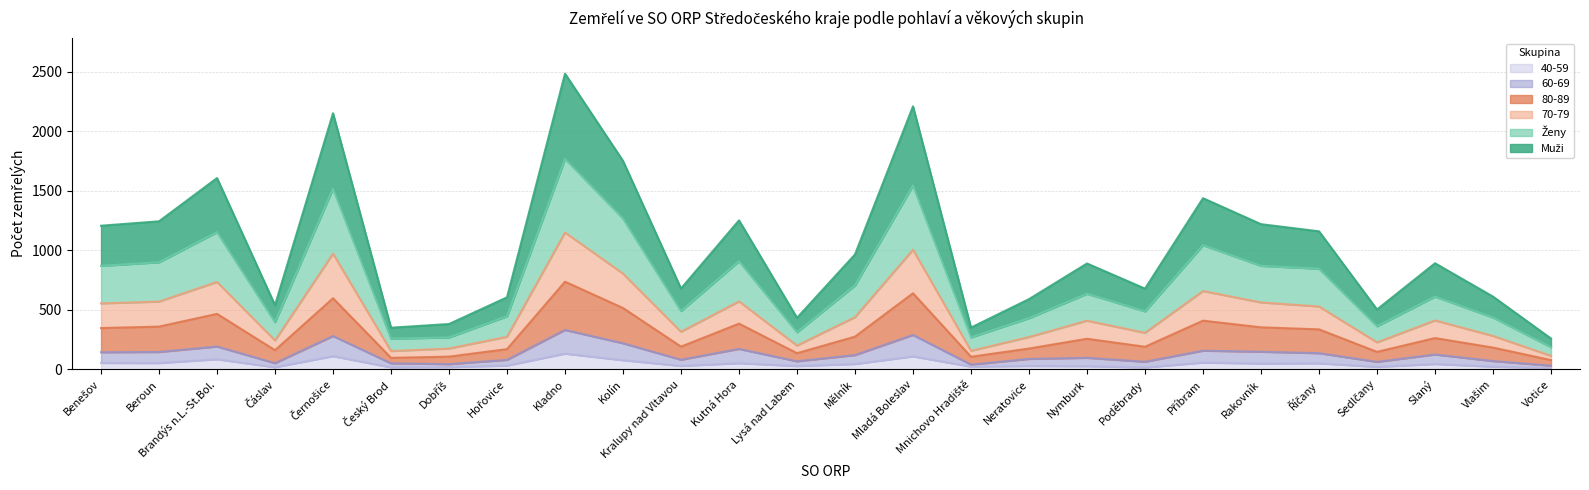

Reading left to right, transcribe all the data shown in this chart.

Muži: Benešov=1206	Beroun=1243	Brandýs n.L.-St.Bol.=1606	Čáslav=539	Černošice=2150	Český Brod=350	Dobříš=381	Hořovice=605	Kladno=2482	Kolín=1750	Kralupy nad Vltavou=679	Kutná Hora=1251	Lysá nad Labem=433	Mělník=965	Mladá Boleslav=2208	Mnichovo Hradiště=351	Neratovice=590	Nymburk=889	Poděbrady=678	Příbram=1437	Rakovník=1219	Říčany=1159	Sedlčany=503	Slaný=891	Vlašim=611	Votice=259
Ženy: Benešov=869	Beroun=899	Brandýs n.L.-St.Bol.=1152	Čáslav=396	Černošice=1517	Český Brod=258	Dobříš=268	Hořovice=446	Kladno=1767	Kolín=1266	Kralupy nad Vltavou=490	Kutná Hora=908	Lysá nad Labem=312	Mělník=705	Mladá Boleslav=1544	Mnichovo Hradiště=269	Neratovice=430	Nymburk=635	Poděbrady=487	Příbram=1042	Rakovník=869	Říčany=845	Sedlčany=362	Slaný=611	Vlašim=435	Votice=186
70-79: Benešov=554	Beroun=569	Brandýs n.L.-St.Bol.=734	Čáslav=243	Černošice=972	Český Brod=154	Dobříš=175	Hořovice=274	Kladno=1149	Kolín=804	Kralupy nad Vltavou=316	Kutná Hora=571	Lysá nad Labem=200	Mělník=439	Mladá Boleslav=1005	Mnichovo Hradiště=156	Neratovice=272	Nymburk=409	Poděbrady=307	Příbram=658	Rakovník=562	Říčany=528	Sedlčany=227	Slaný=411	Vlašim=281	Votice=114
80-89: Benešov=347	Beroun=359	Brandýs n.L.-St.Bol.=466	Čáslav=161	Černošice=597	Český Brod=97	Dobříš=107	Hořovice=170	Kladno=736	Kolín=515	Kralupy nad Vltavou=191	Kutná Hora=384	Lysá nad Labem=136	Mělník=275	Mladá Boleslav=639	Mnichovo Hradiště=106	Neratovice=175	Nymburk=257	Poděbrady=190	Příbram=409	Rakovník=353	Říčany=336	Sedlčany=147	Slaný=263	Vlašim=183	Votice=78
60-69: Benešov=144	Beroun=146	Brandýs n.L.-St.Bol.=192	Čáslav=52	Černošice=280	Český Brod=51	Dobříš=44	Hořovice=80	Kladno=331	Kolín=219	Kralupy nad Vltavou=81	Kutná Hora=172	Lysá nad Labem=68	Mělník=120	Mladá Boleslav=289	Mnichovo Hradiště=40	Neratovice=88	Nymburk=97	Poděbrady=64	Příbram=157	Rakovník=148	Říčany=136	Sedlčany=63	Slaný=125	Vlašim=70	Votice=31
40-59: Benešov=54	Beroun=53	Brandýs n.L.-St.Bol.=85	Čáslav=18	Černošice=111	Český Brod=17	Dobříš=19	Hořovice=32	Kladno=132	Kolín=77	Kralupy nad Vltavou=29	Kutná Hora=52	Lysá nad Labem=28	Mělník=45	Mladá Boleslav=109	Mnichovo Hradiště=23	Neratovice=29	Nymburk=27	Poděbrady=16	Příbram=57	Rakovník=49	Říčany=51	Sedlčany=21	Slaný=45	Vlašim=23	Votice=11